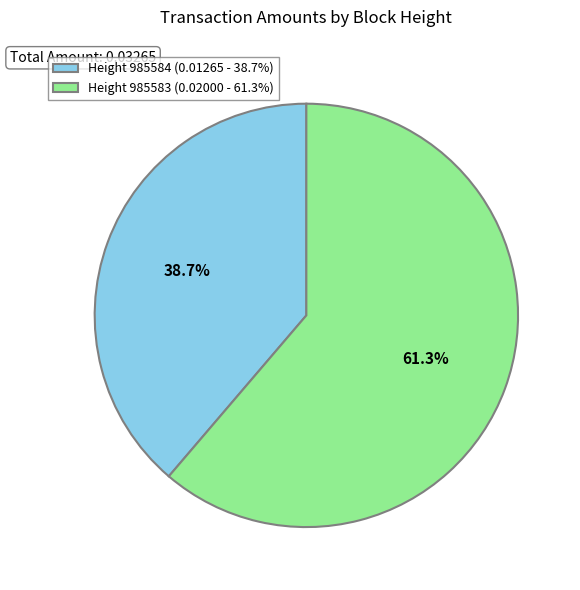

What is the largest slice in the pie chart?

Height 985583 (0.02000 - 61.3%)